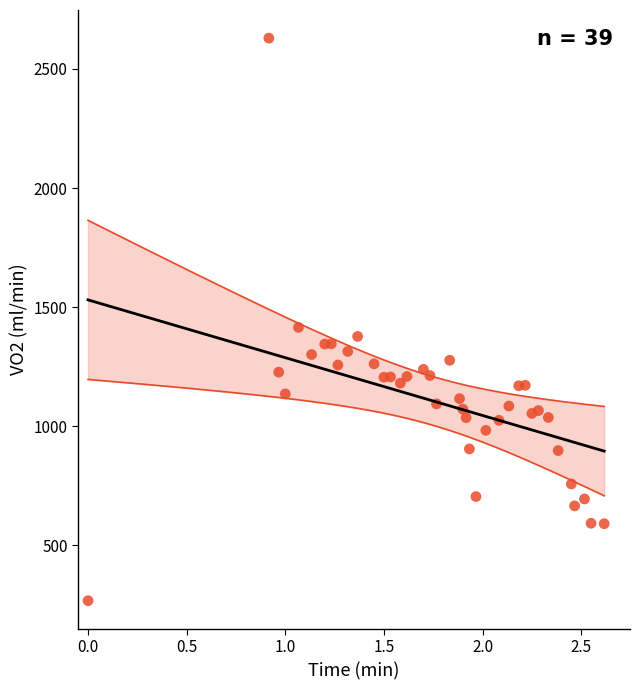

What is the range of Y values (max minus min)?

2361